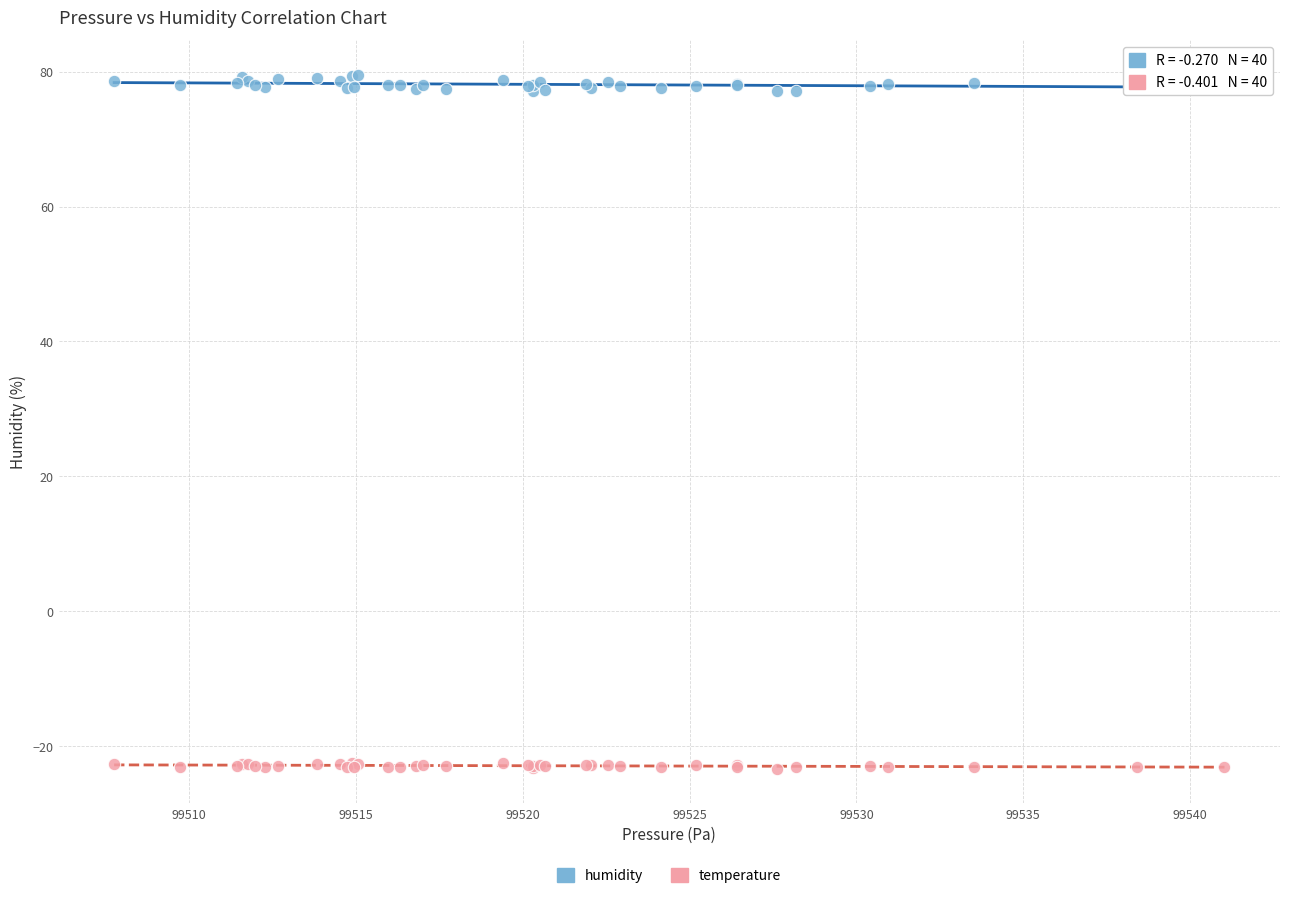

Which series reaches the maximum Y coordinate?

humidity